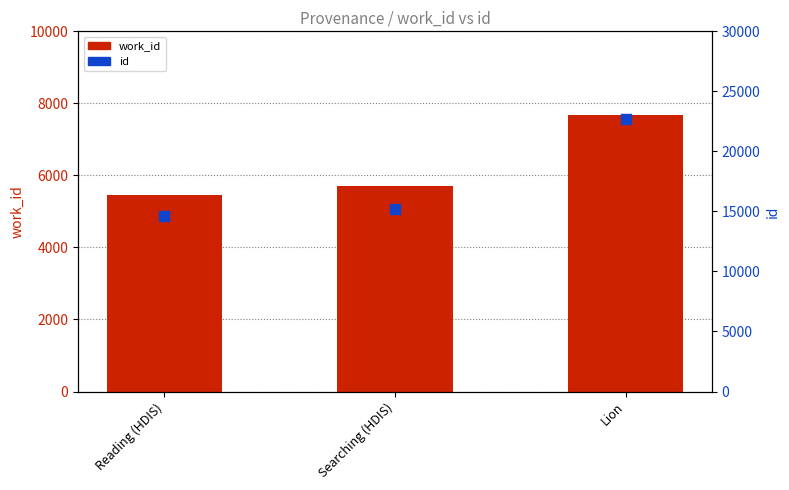

Which series contains the highest Y value?

id